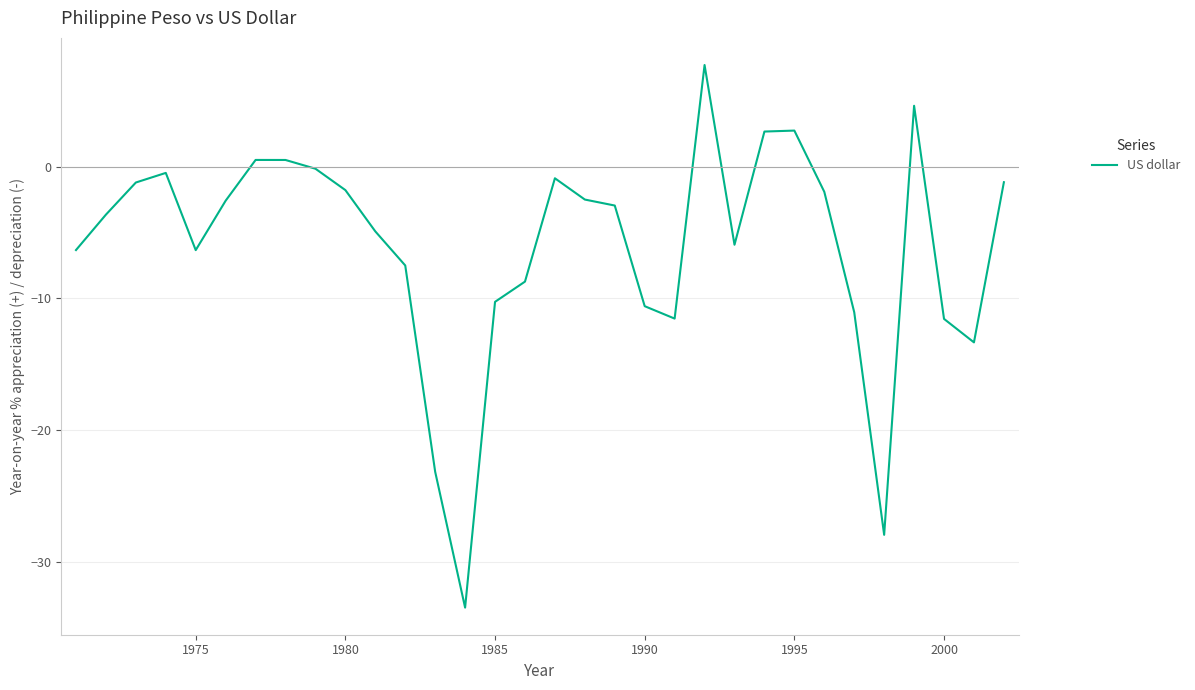

What is the minimum value shown in the chart?

-33.5